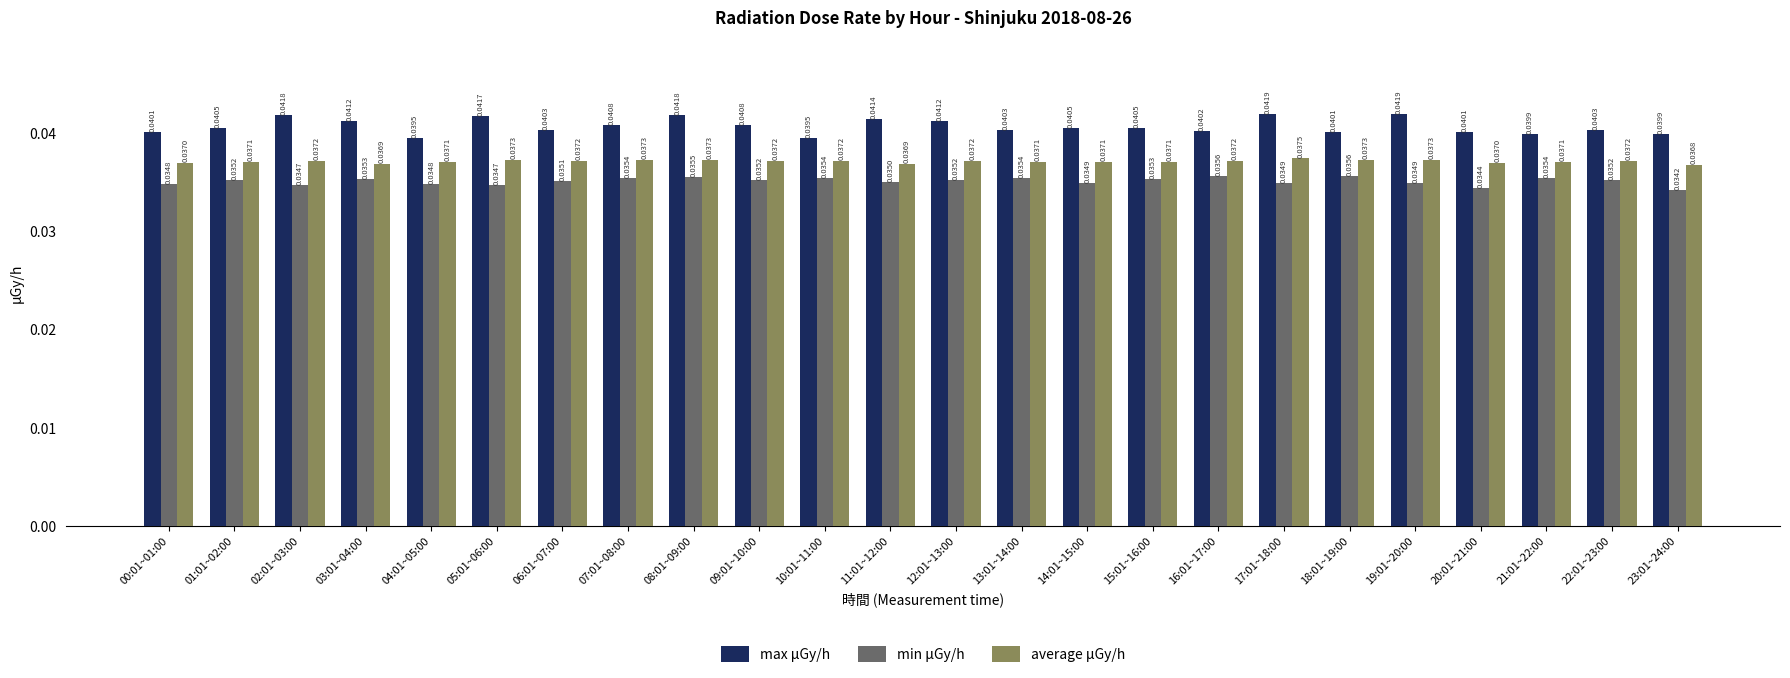

At which category is the sum across all series the highest?

08:01~09:00